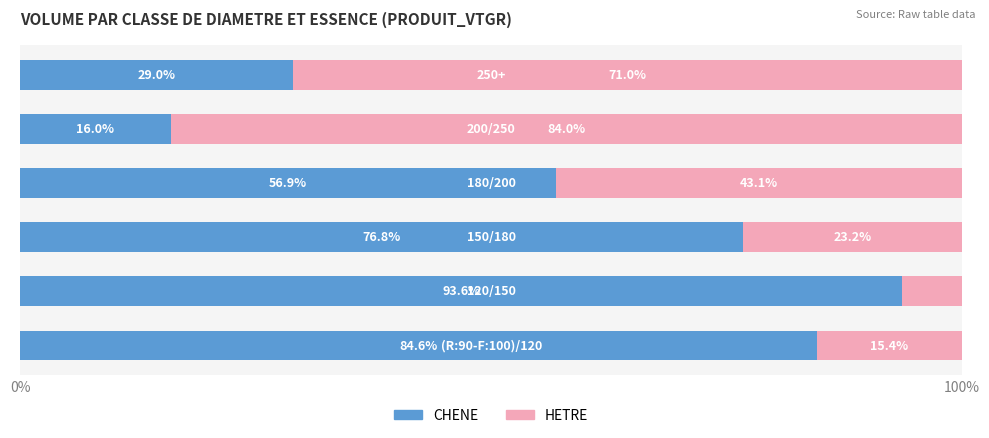

What is the highest value of the CHENE series?

93.6